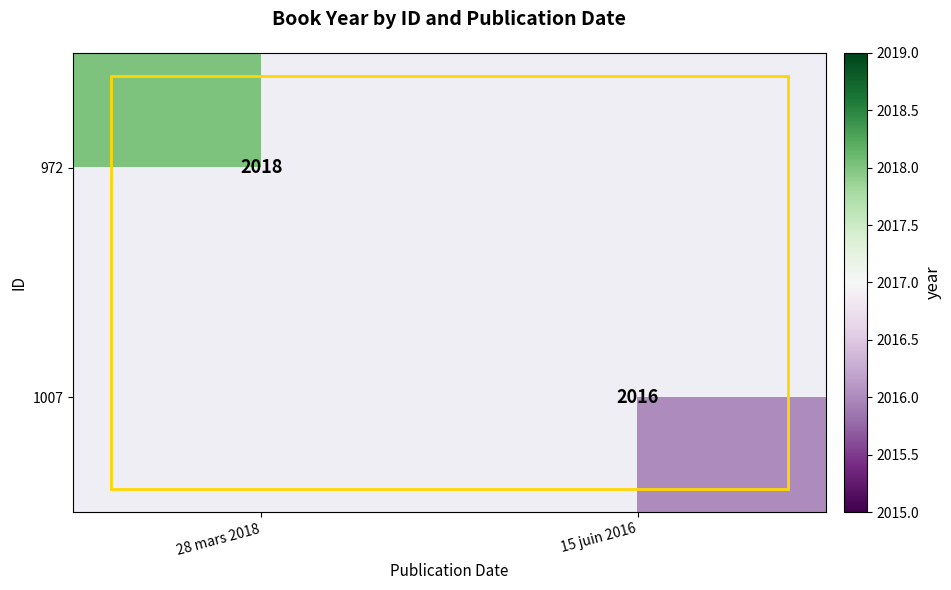

How many distinct data groups are displayed?

2